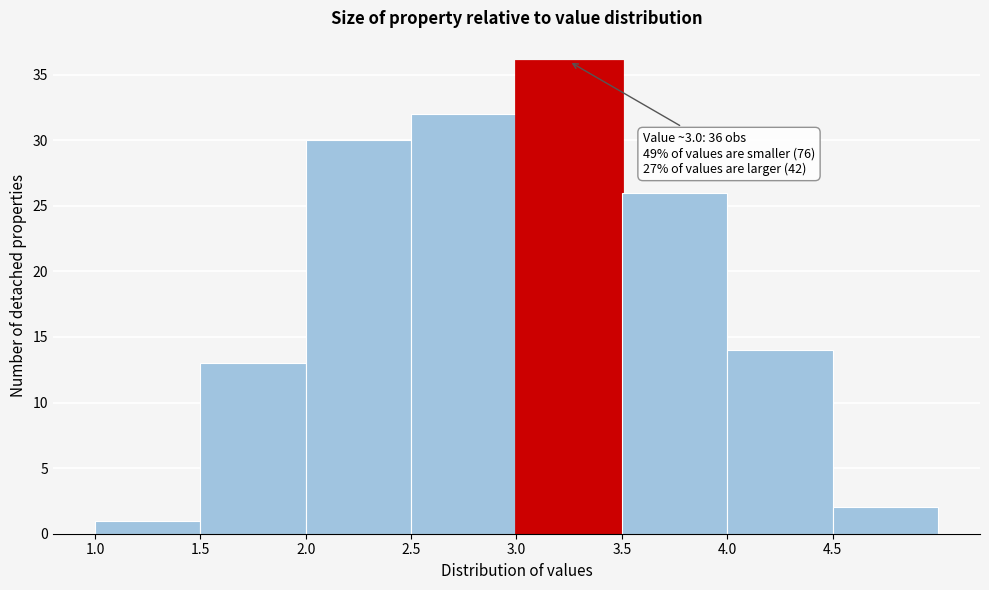

Over which range of the x-axis is the bar tallest?

3.0 to 3.5